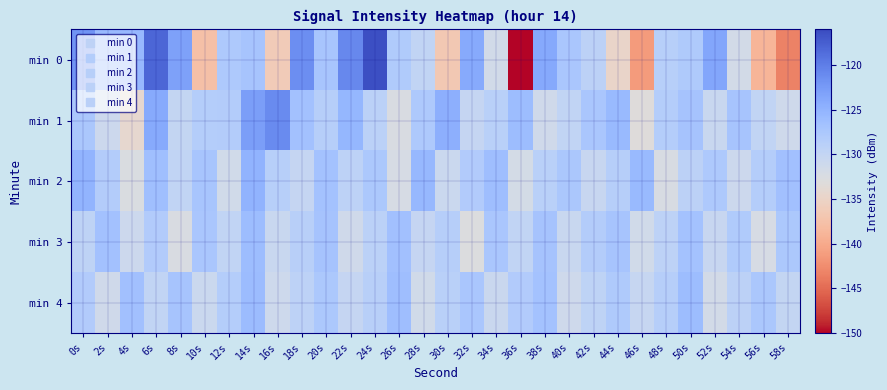

Between 34s and 56s, which series saw the biggest shift?

min 0